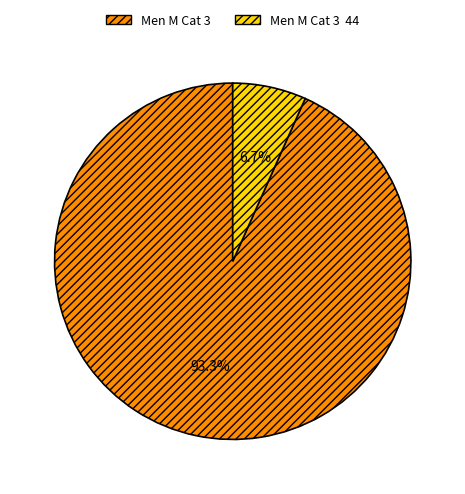

Does any single category account for the majority?

Yes